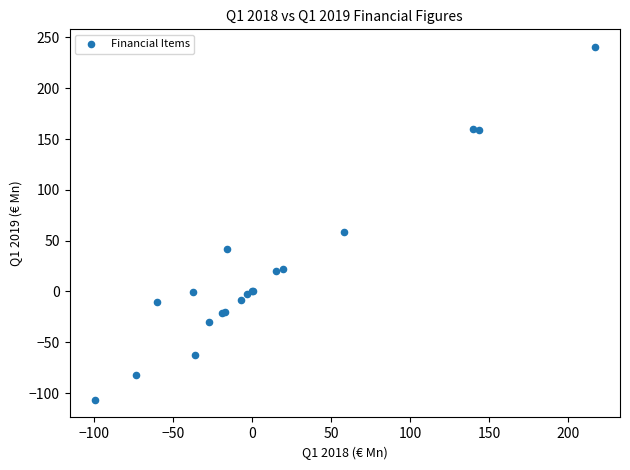

What Y value in the scatter plot is closest to 66?

58.6